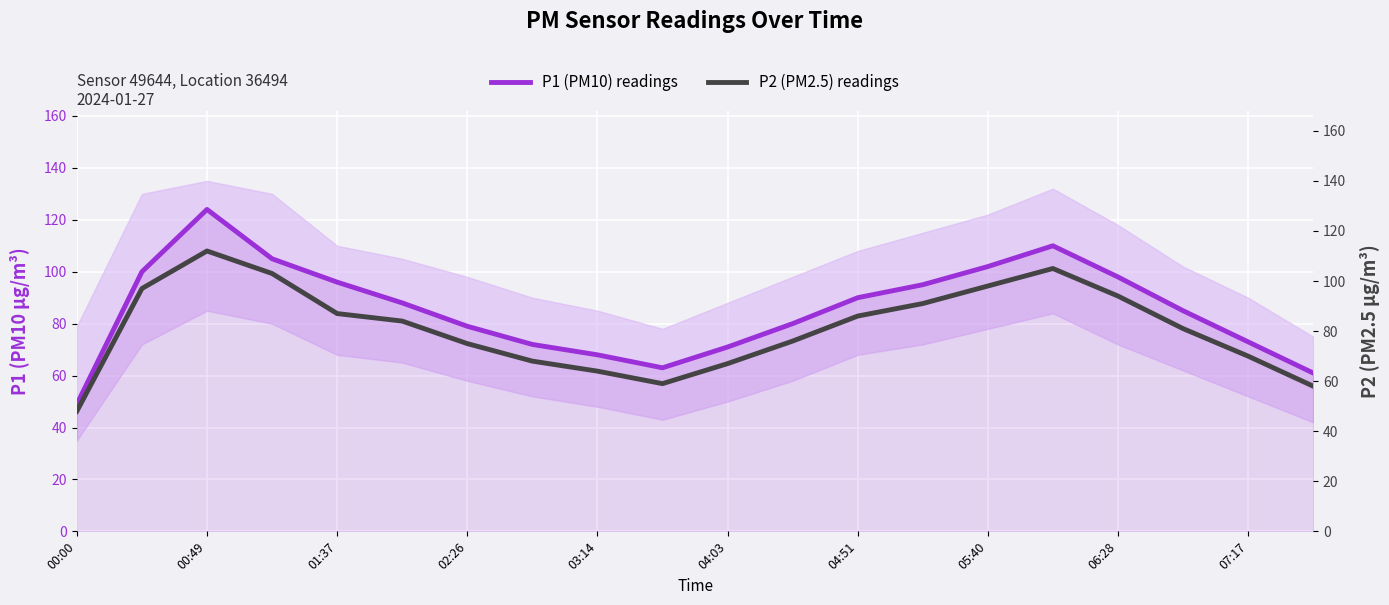

The value of P2 (PM2.5) readings at 19 is 58. True or false?

True